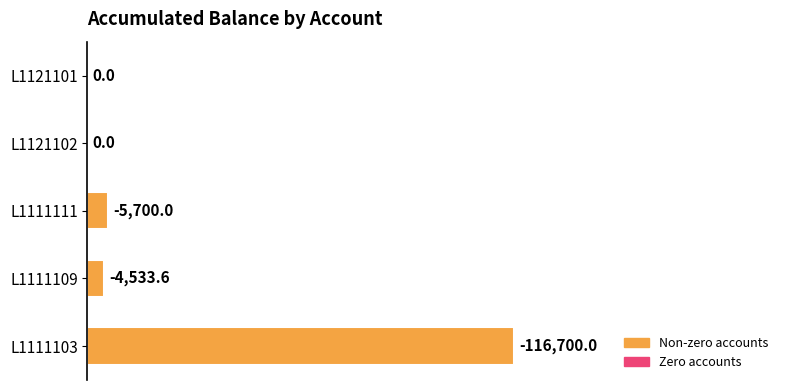

What is the difference between the maximum and minimum values?

116700.0